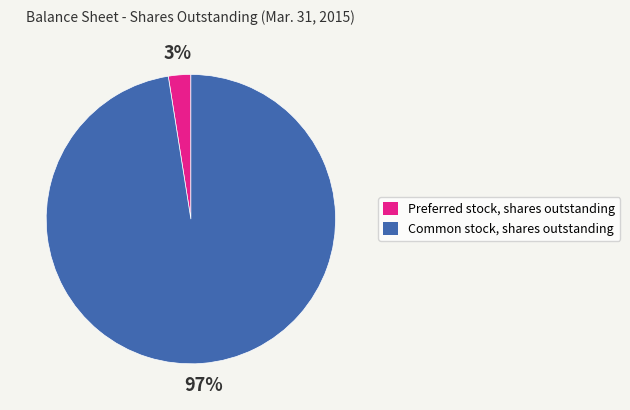

Is the sum of Preferred stock, shares outstanding and Common stock, shares outstanding greater than half?

Yes